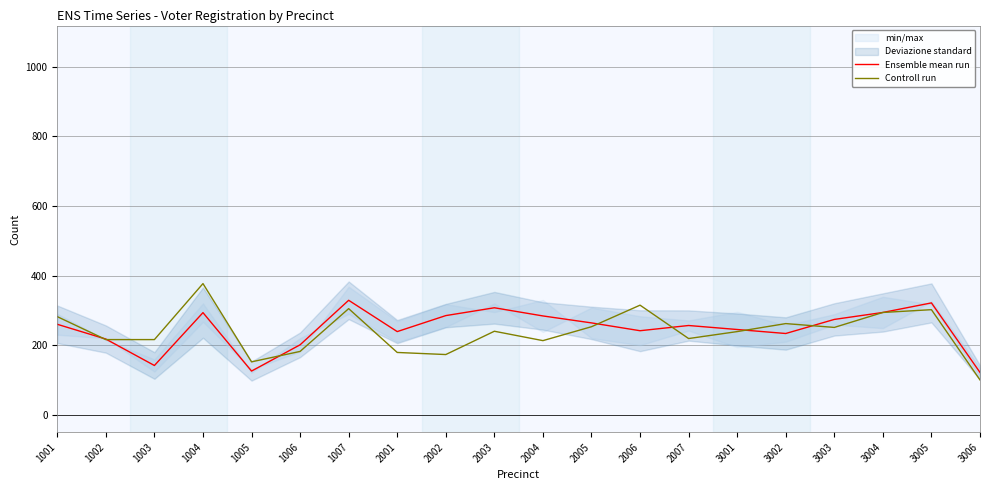

Which series changed the most between 1006 and 3002?

Controll run